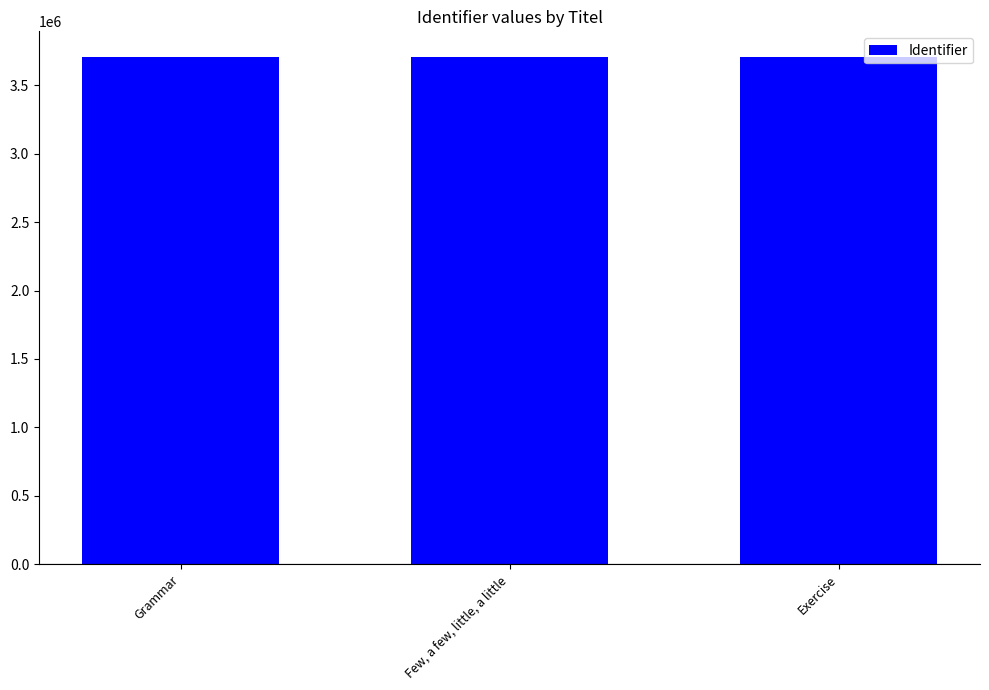

What is the label of the 3rd bar from the left?

Exercise